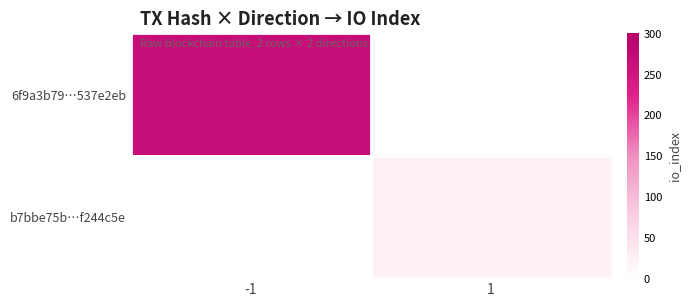

Is the value of b7bbe75b…f244c5e at -1 greater than the value of 6f9a3b79…537e2eb at 1?

No